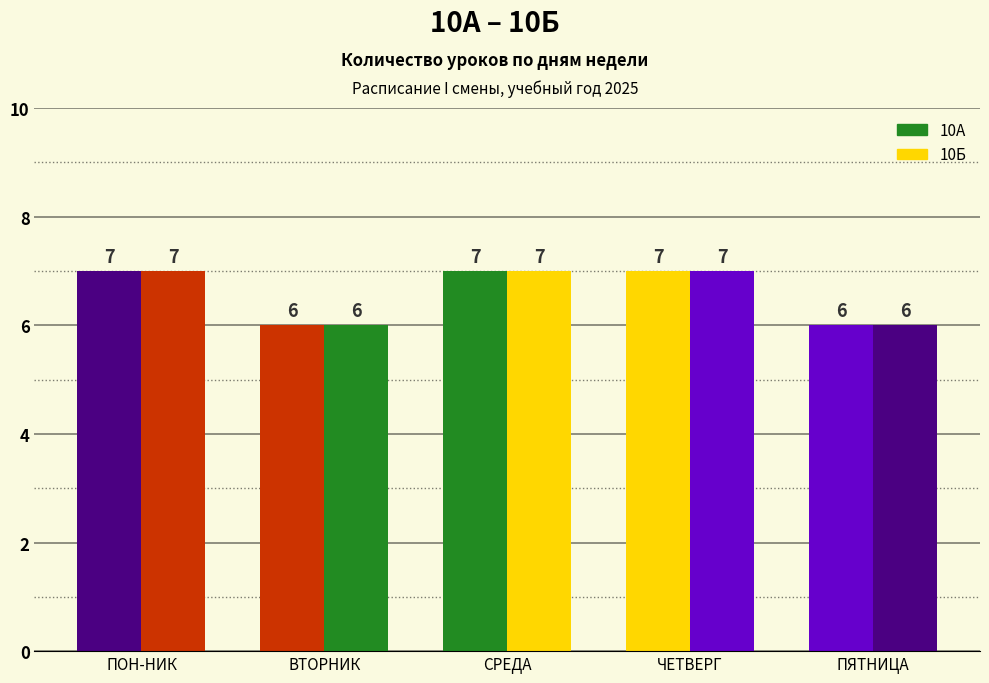

Is it true that 10Б equals 10 at ПЯТНИЦА?

False